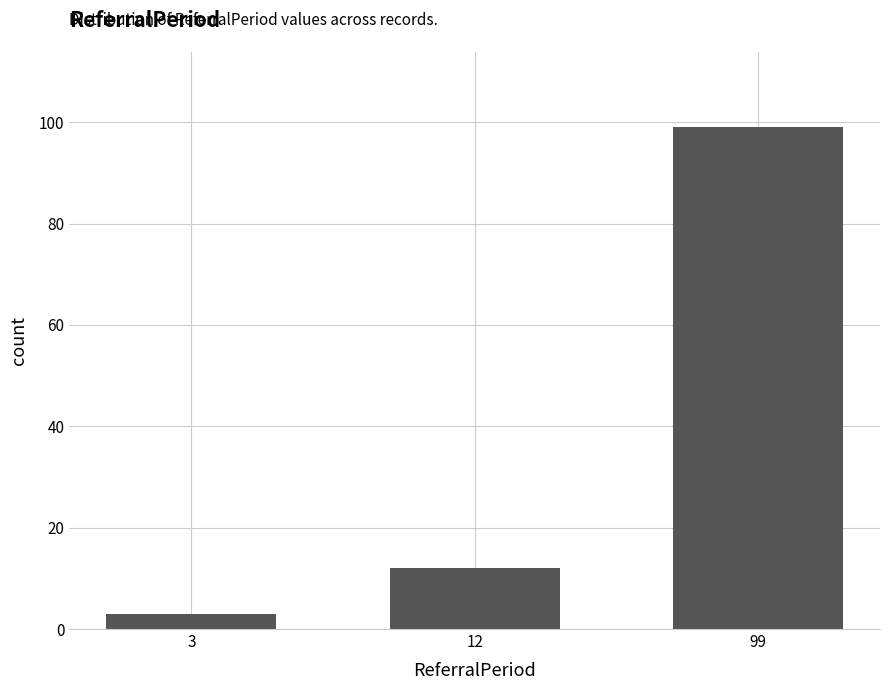

Are the bars grouped side by side (vs. stacked)?

No